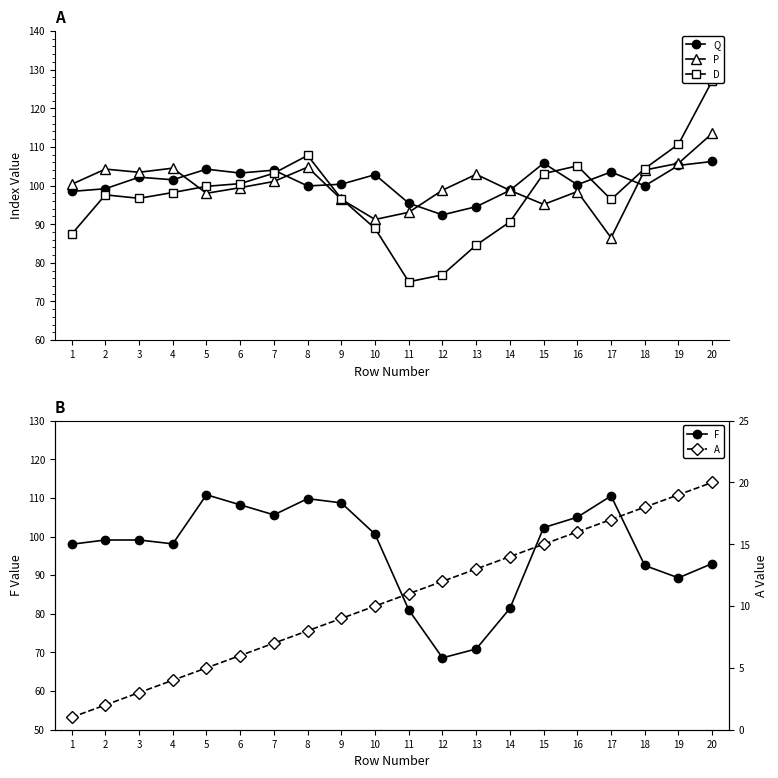

True or false: A and Q cross at least once.

False